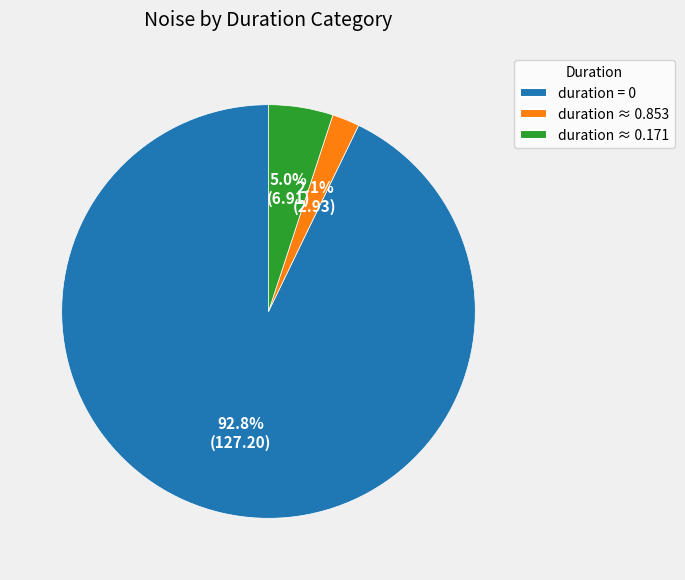

What is the smallest slice in the pie chart?

duration ≈ 0.853